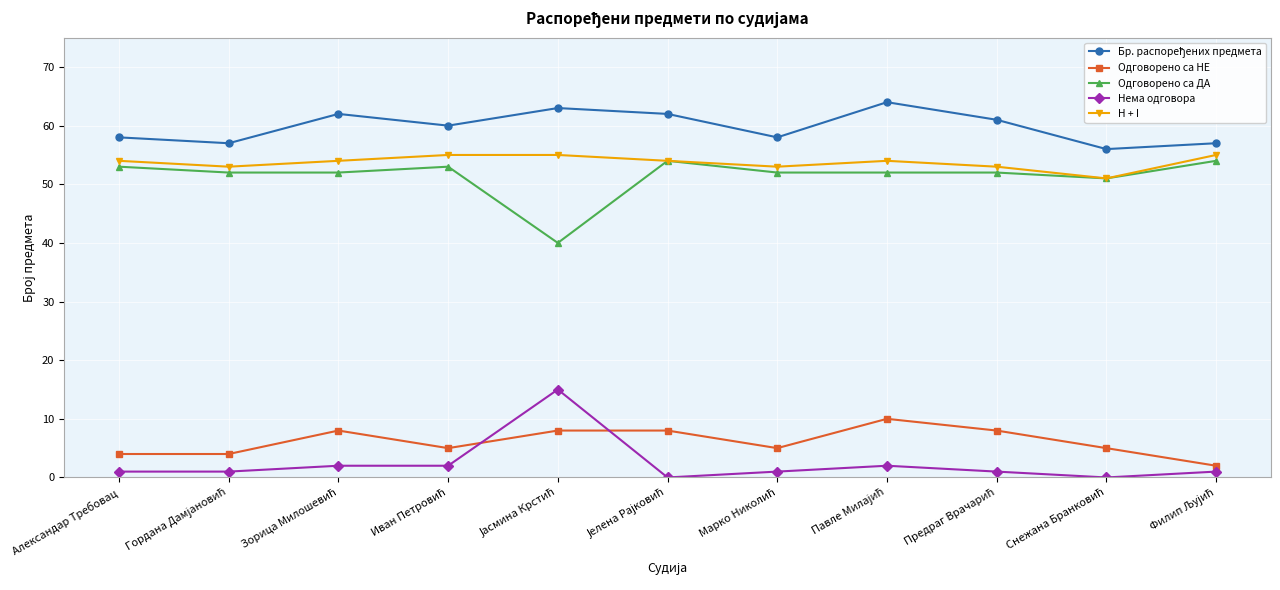

What is the maximum value for Одговорено са ДА?

54